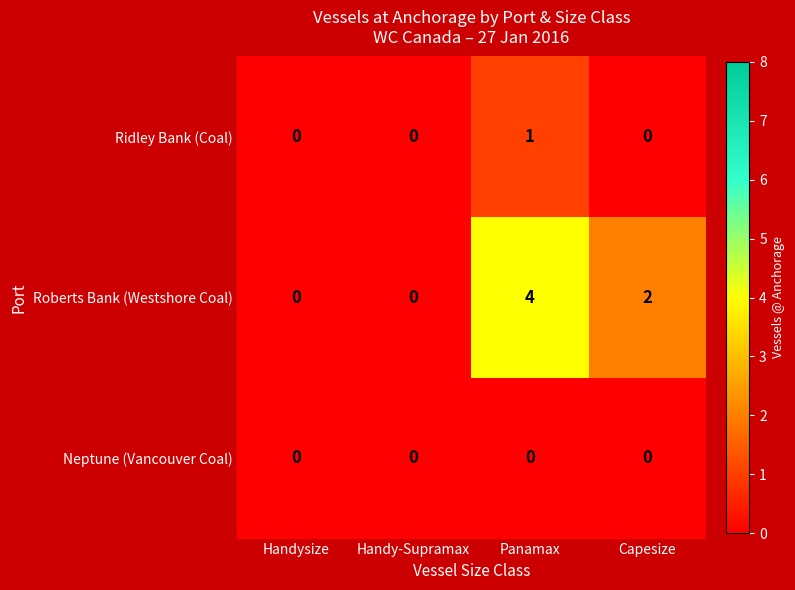

List the series in order of their overall mean, lowest first.

Neptune (Vancouver Coal), Ridley Bank (Coal), Roberts Bank (Westshore Coal)